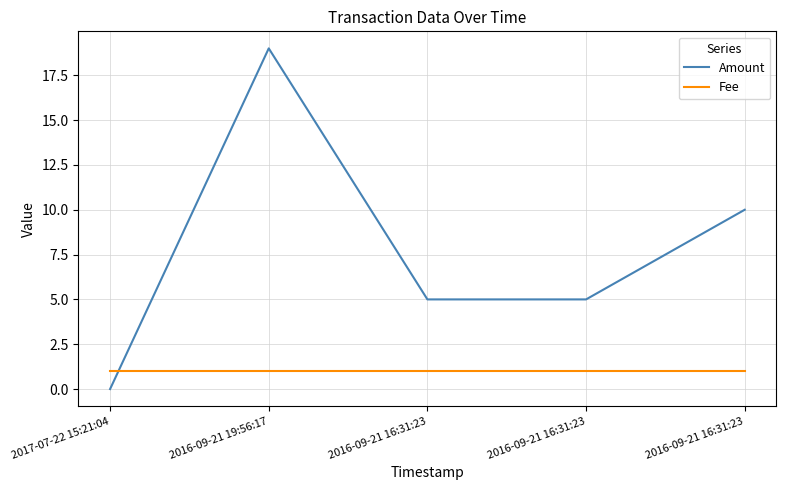

What is the maximum value for Fee?

1